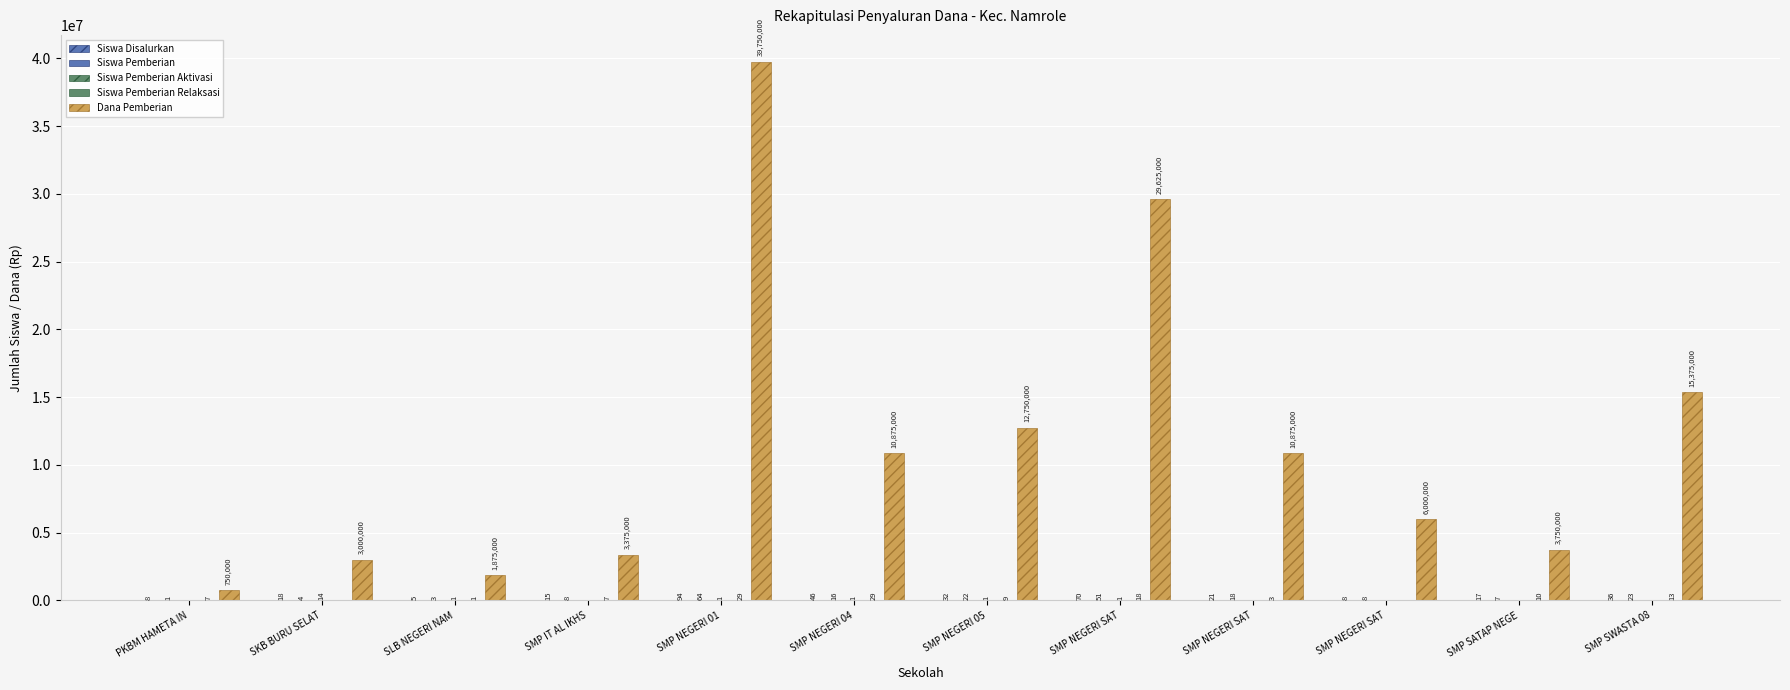

Count the number of categories in the chart.

12